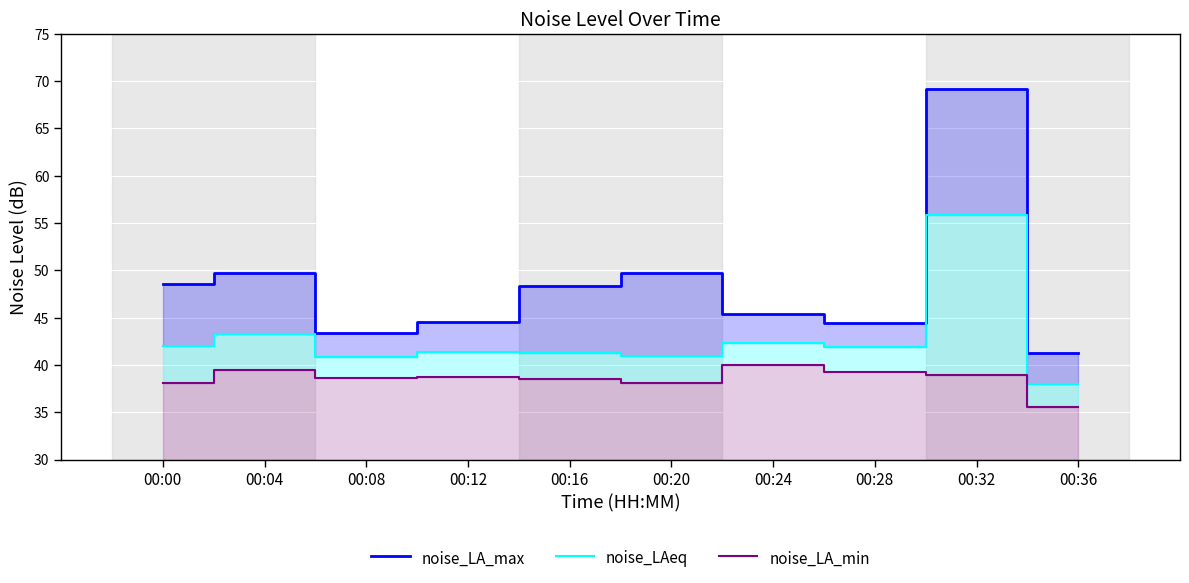

The noise_LA_max series shows 48.3 at 00:16. True or false?

True